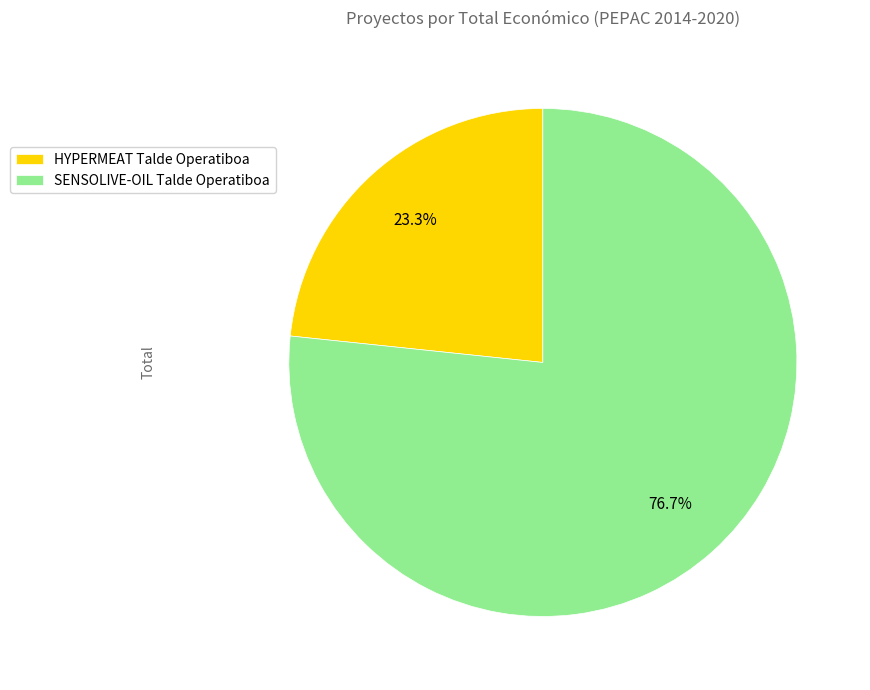

True or false: SENSOLIVE-OIL Talde Operatiboa accounts for 77% of the total.

True